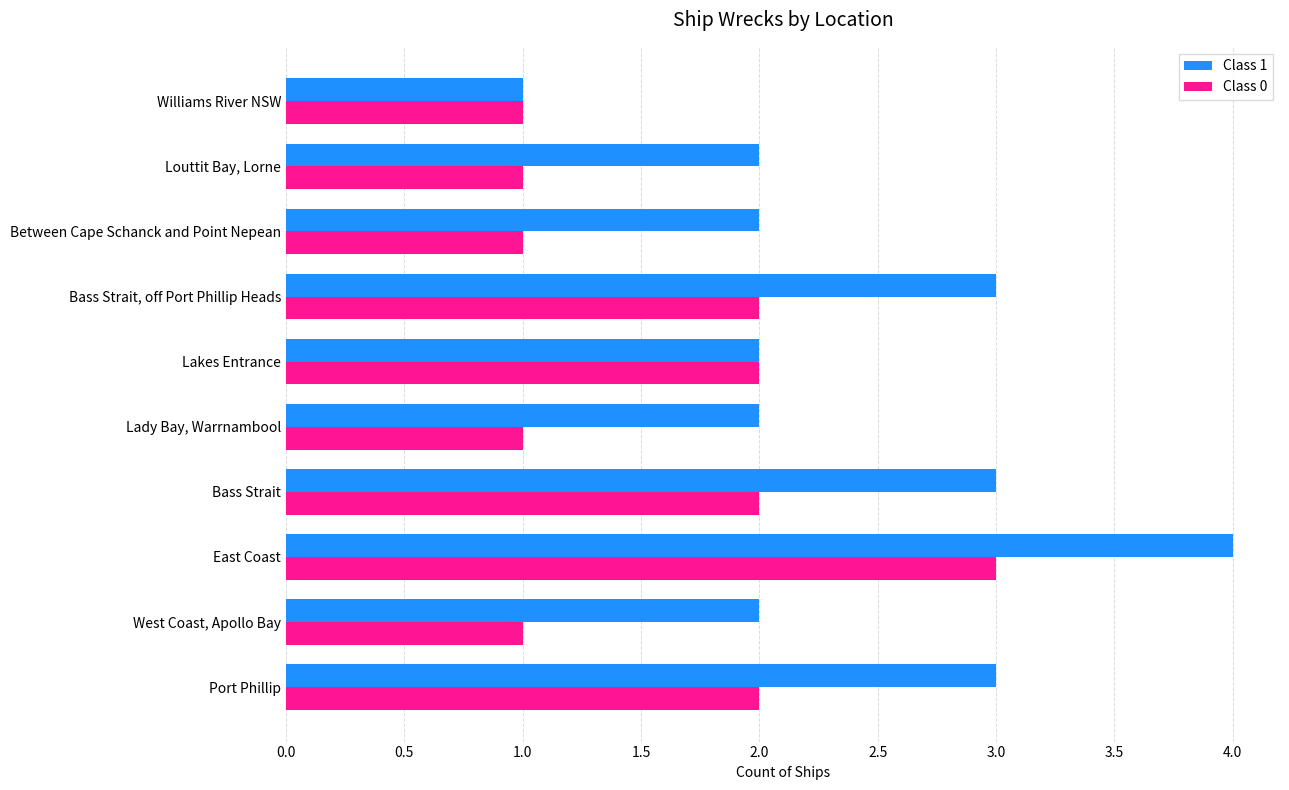

How many categories are shown in the chart?

10